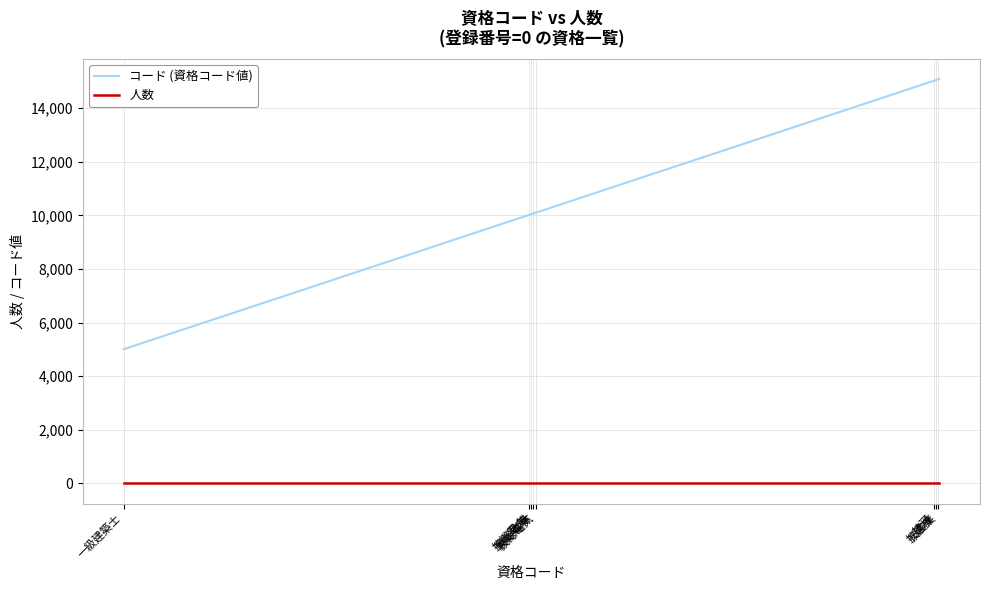

What is the greatest value displayed?

15085